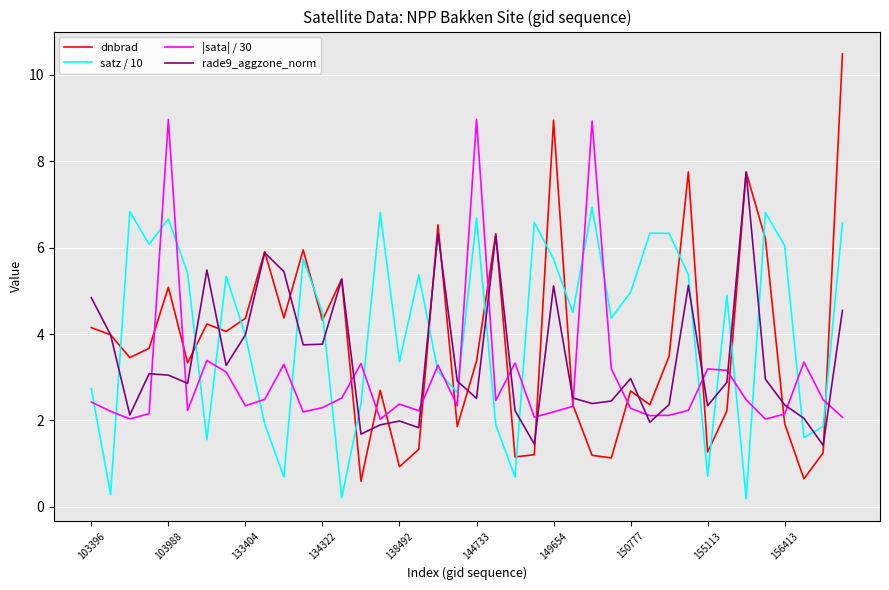

True or false: satz / 10 has more than 2 interior local peaks.

True